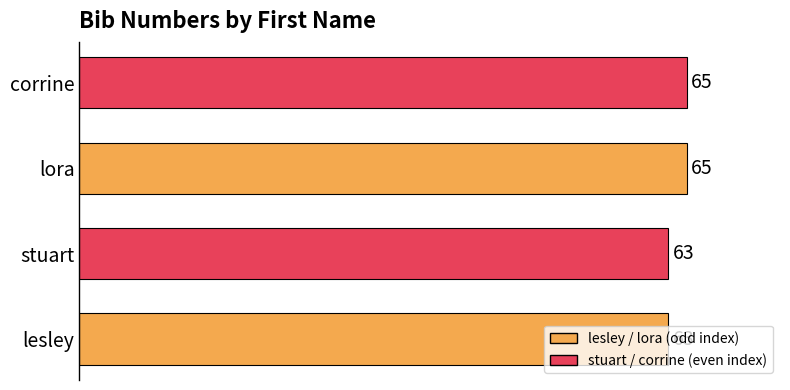

What is the sum of all values?

256